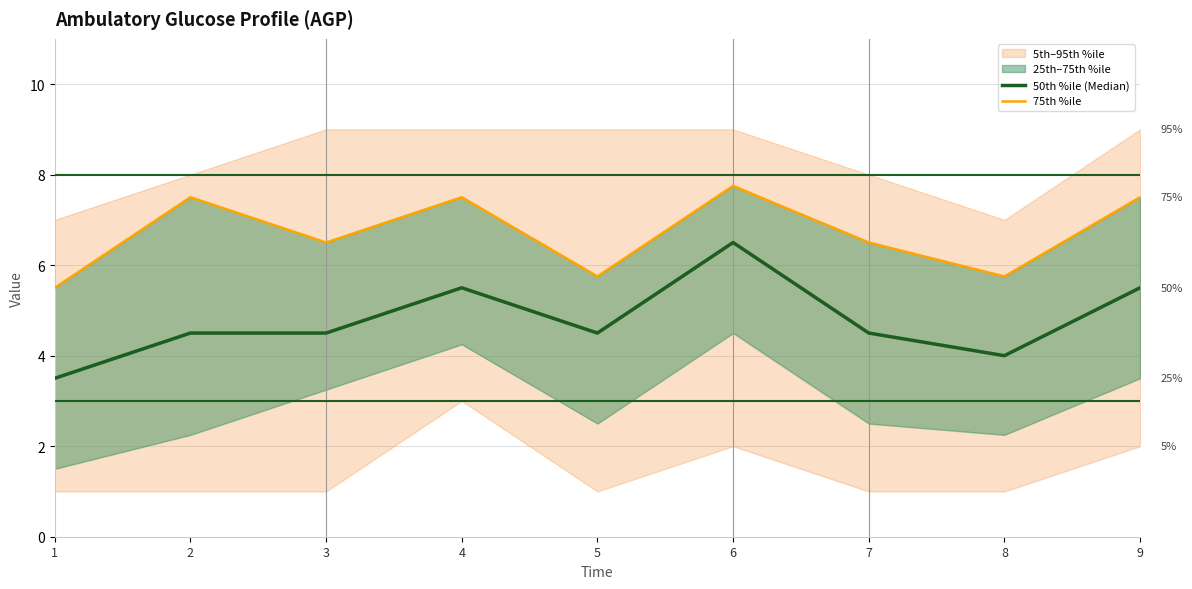

Which category has the lowest value across all series?

1